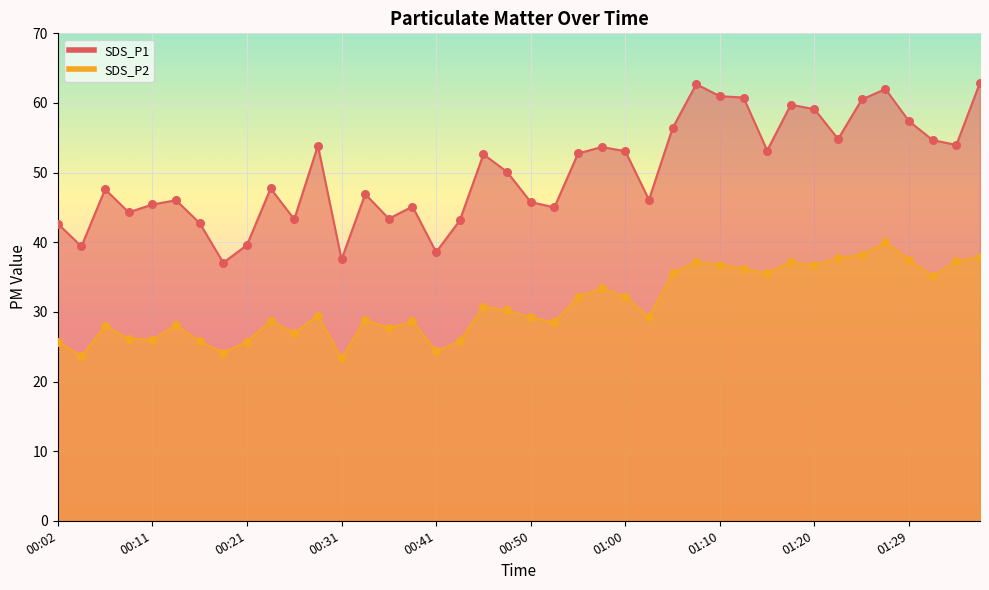

At which category is the sum across all series the highest?

01:27